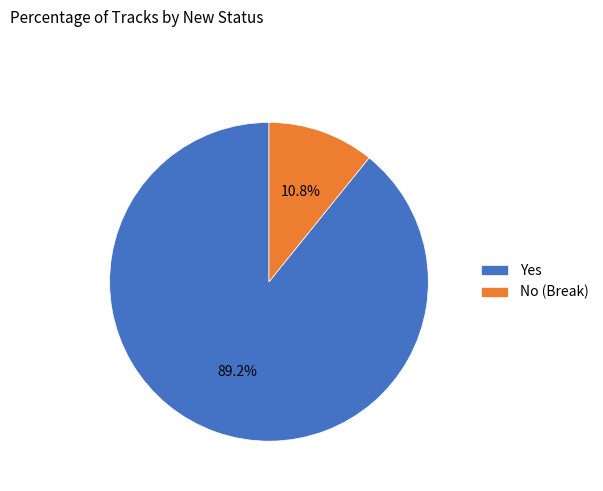

What percentage is the Yes slice, to the nearest percent?

89%